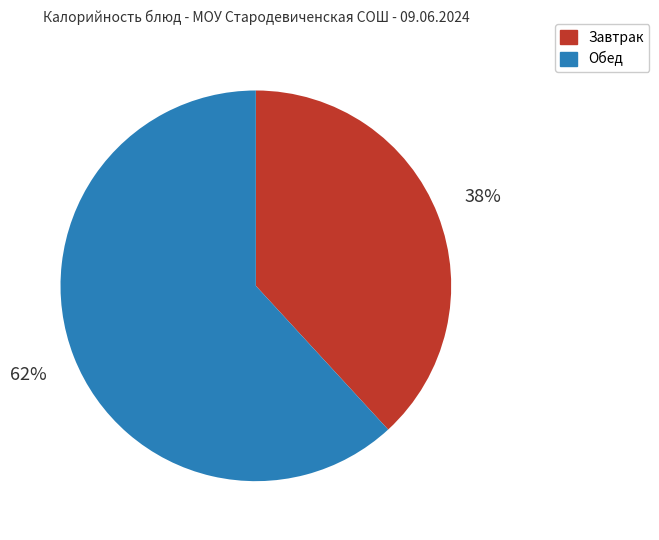

Count the number of slices in the pie.

2